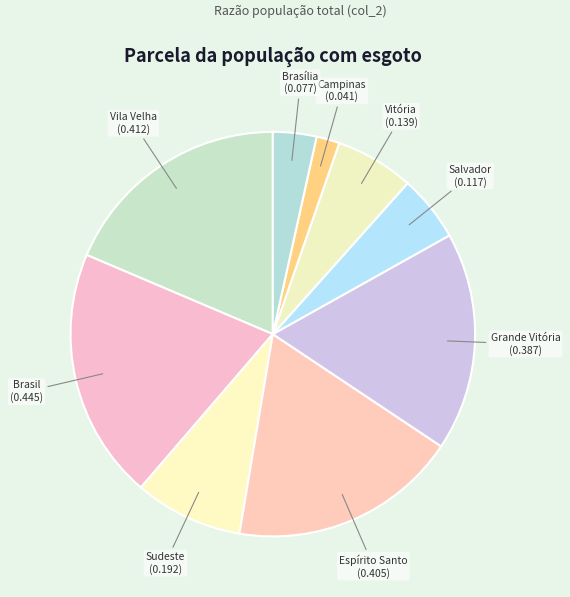

Is there any slice that represents more than half of the pie?

No